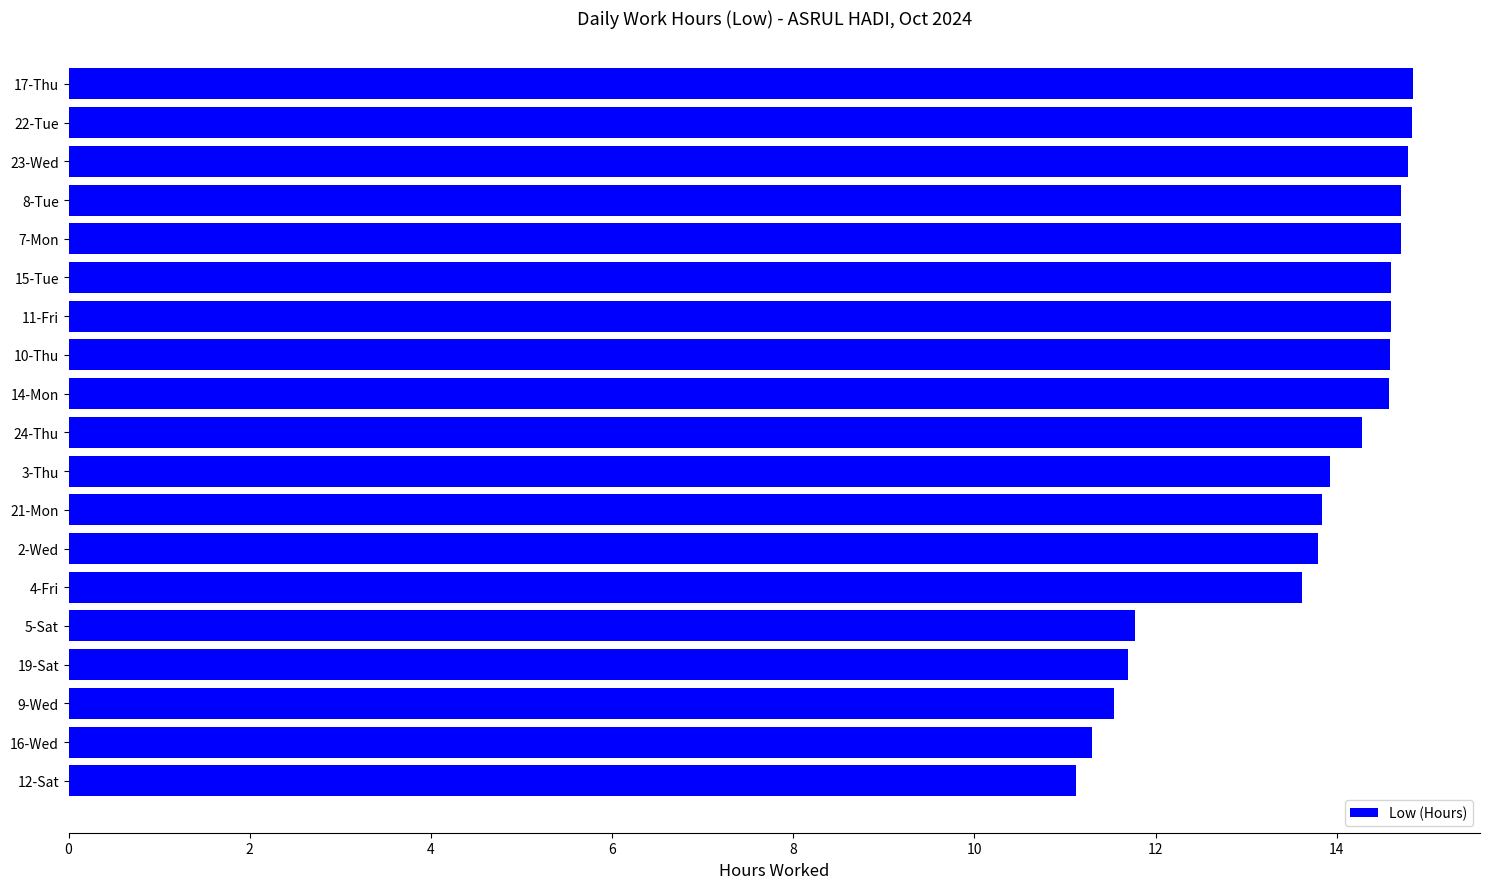

What is the ratio of the value at 12-Sat to the value at 7-Mon?

0.8